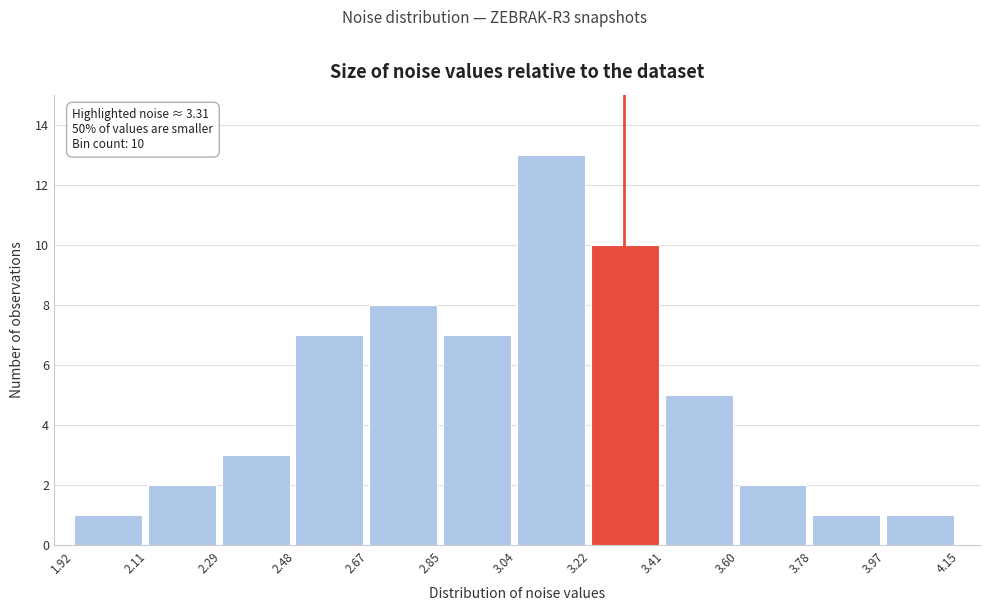

Over which range of the x-axis is the bar tallest?

3.04 to 3.22